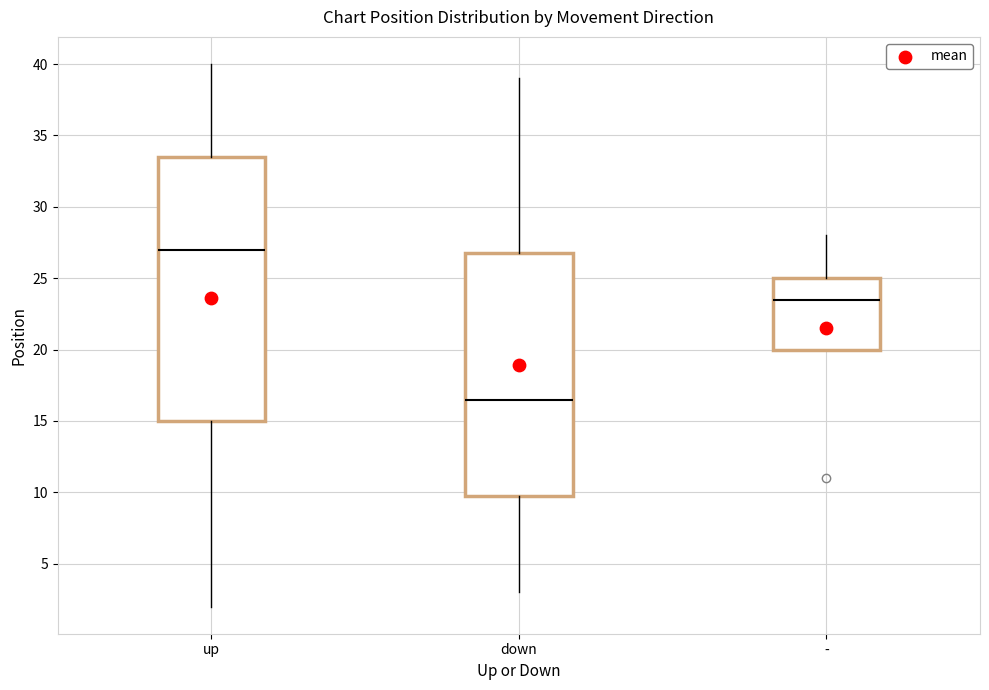

Reading left to right, read every box against the y-axis: the position of its median line, the range the box covers, and the ends of its whiskers. The values are not printed on the chart, so give them approximately, as read against the axis.

up: median 27.0, box 15.0 to 33.5, whiskers 2.0 to 40.0
down: median 16.5, box 10.0 to 27.0, whiskers 3.0 to 39.0
-: median 23.5, box 20.0 to 25.0, whiskers 20.0 to 28.0